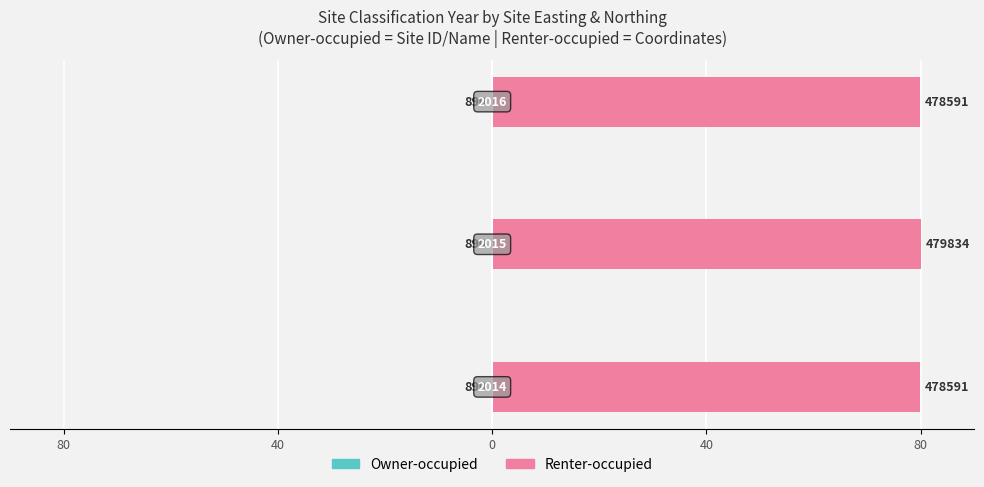

What are all the series names shown in the legend?

Owner-occupied, Renter-occupied